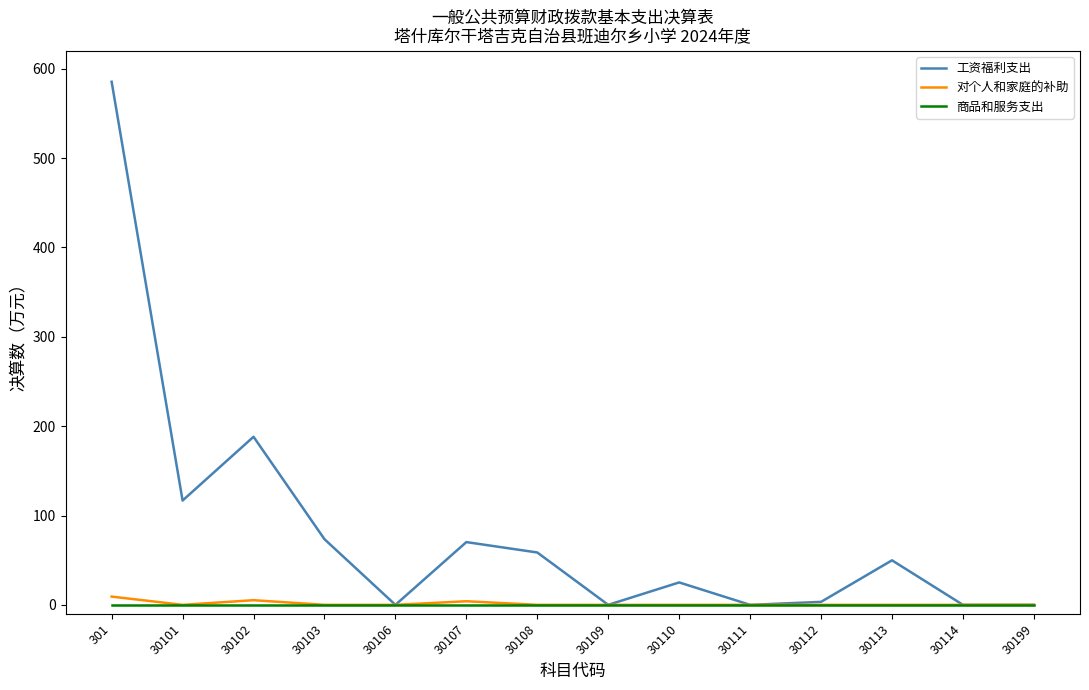

How many lines are shown in the chart?

3